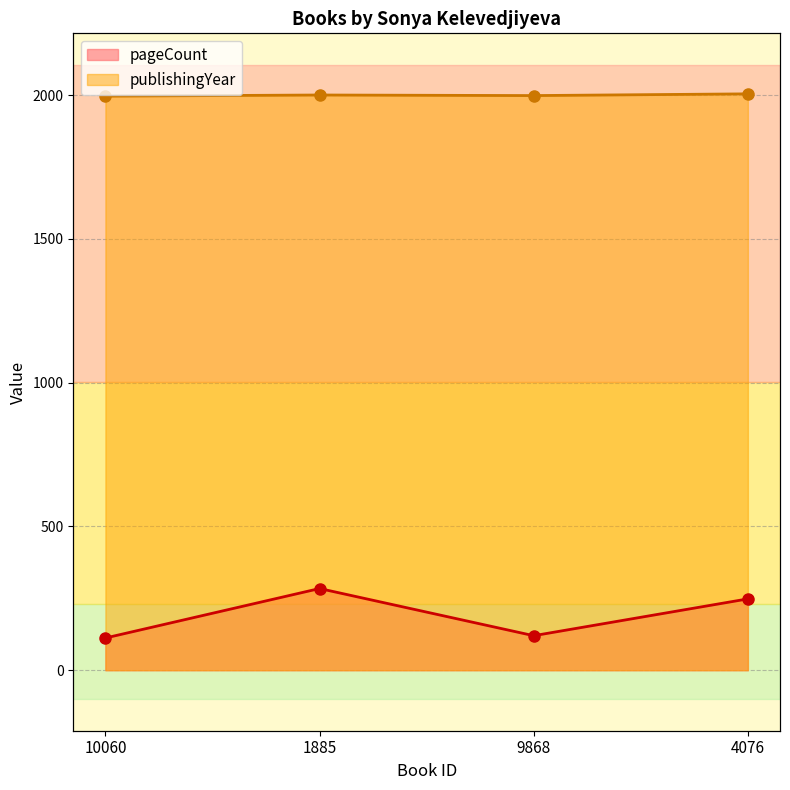

Reading left to right, extract all data points from this chart.

pageCount: 112	284	120	248
publishingYear: 1996	2000	1998	2004